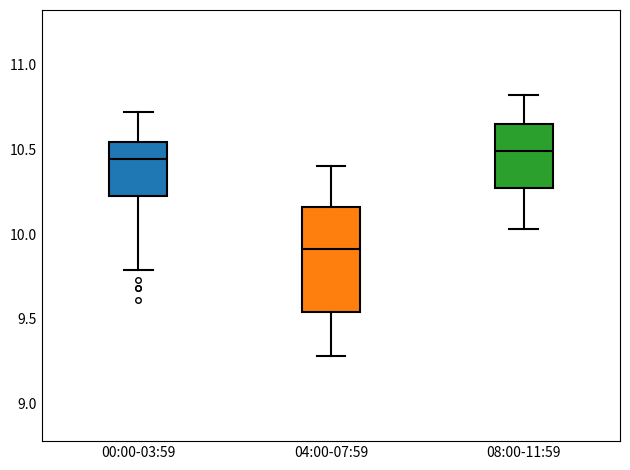

Which box is the tallest, from its lower edge to its upper edge?

04:00-07:59